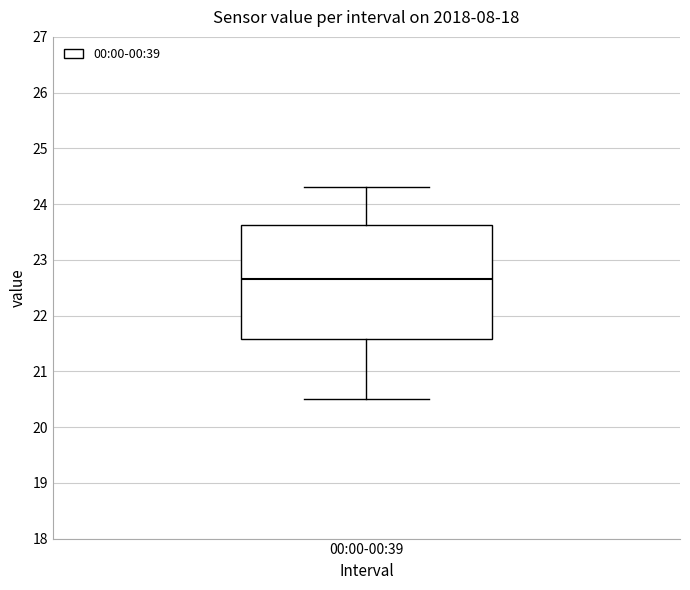

Transcribe this box plot: give where the median line is, the range the box spans, and where the two whiskers end, as read against the y-axis. The values are not printed on the chart, so give them approximately, as read against the axis.

median 22.7, box 21.6 to 23.6, whiskers 20.5 to 24.3